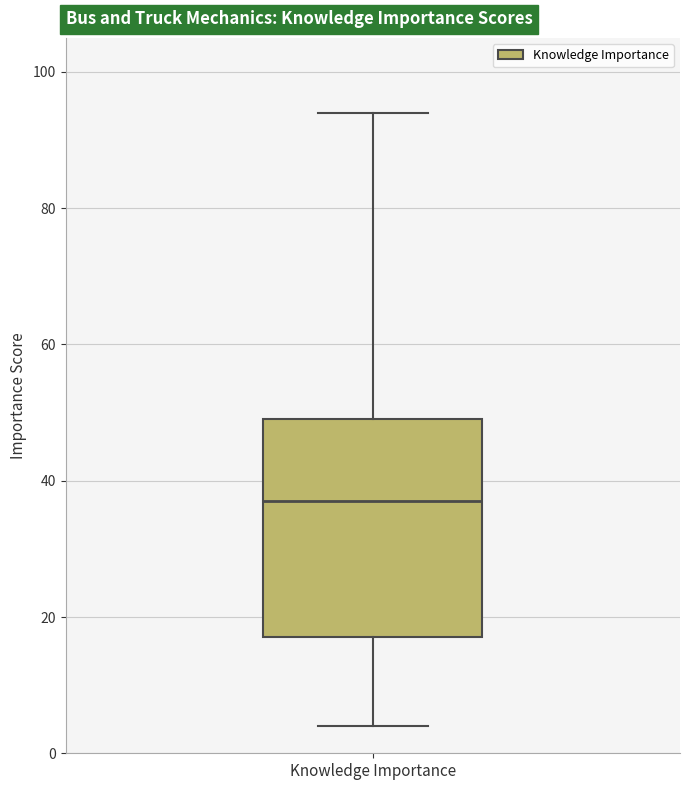

Transcribe this box plot: give where the median line is, the range the box spans, and where the two whiskers end, as read against the y-axis. The values are not printed on the chart, so give them approximately, as read against the axis.

median 38, box 18 to 50, whiskers 4 to 94